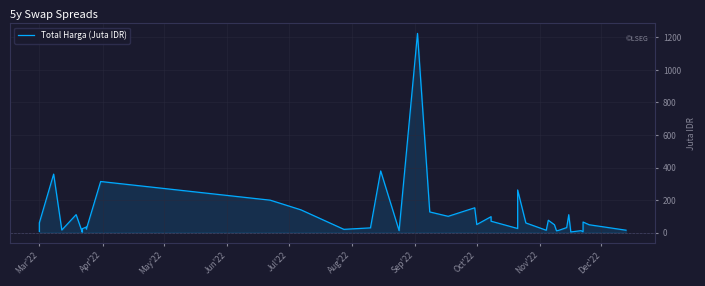

How many lines are shown in the chart?

1